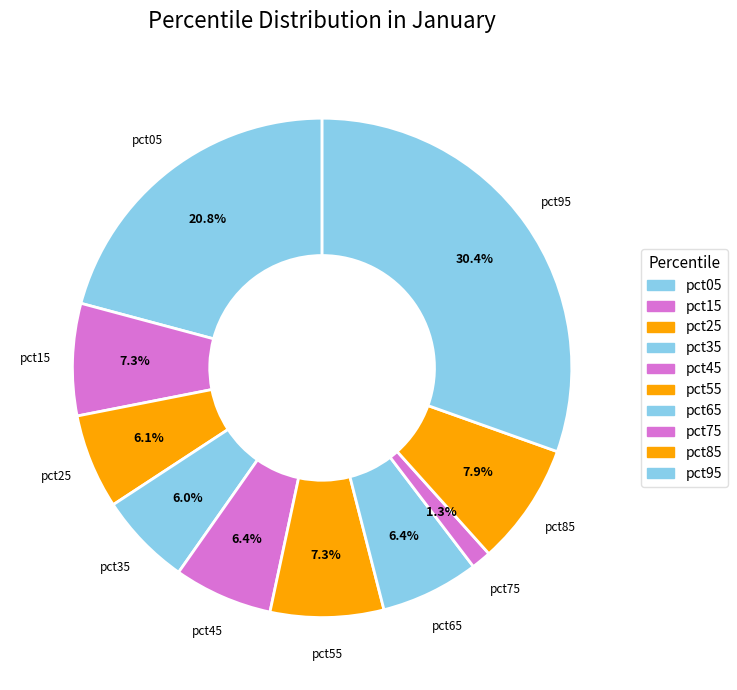

Does pct15 account for over 50% of the chart?

No